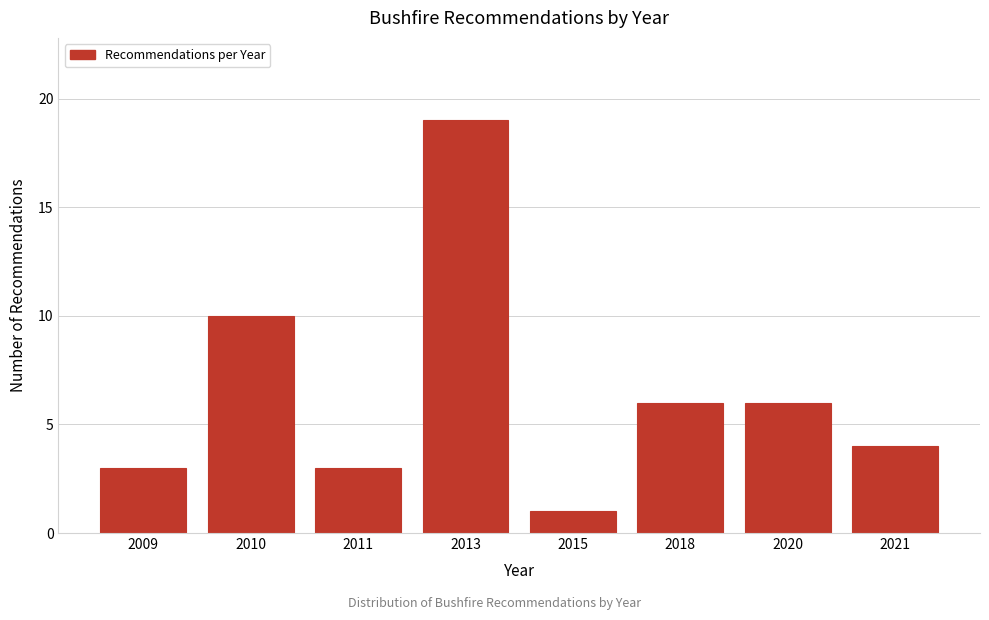

Reading right to left, list all the values displayed in this chart.

2021=4	2020=6	2018=6	2015=1	2013=19	2011=3	2010=10	2009=3